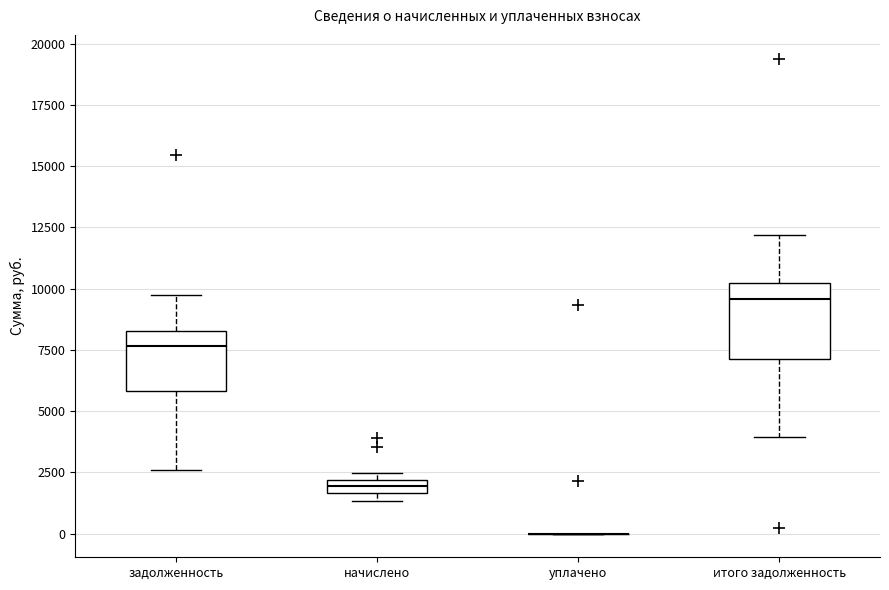

Which box is the tallest, from its lower edge to its upper edge?

итого задолженность